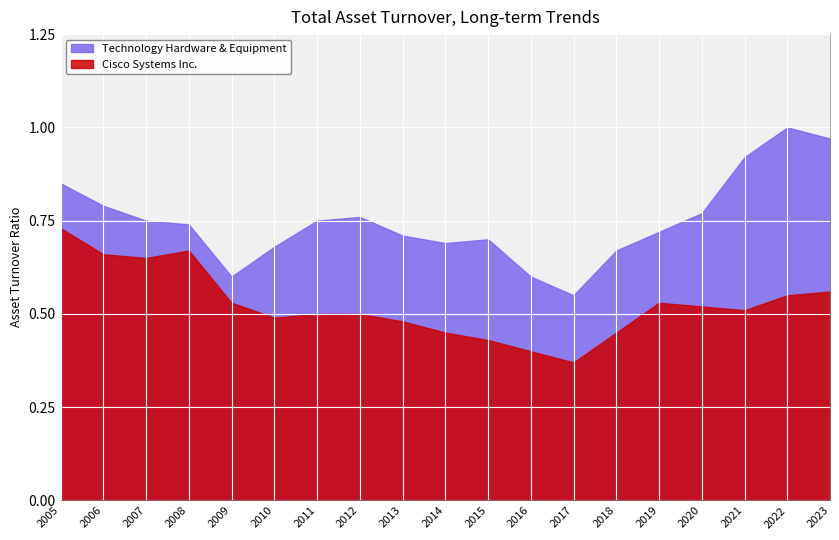

What is the value of the Cisco Systems Inc. point at the 1st from the left?

0.7